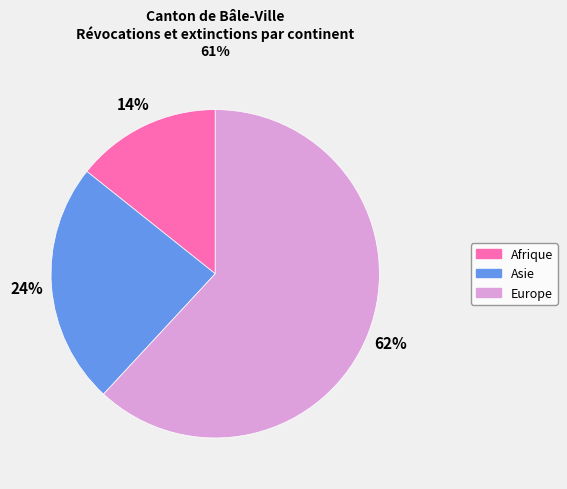

Is Europe the majority of the pie?

Yes